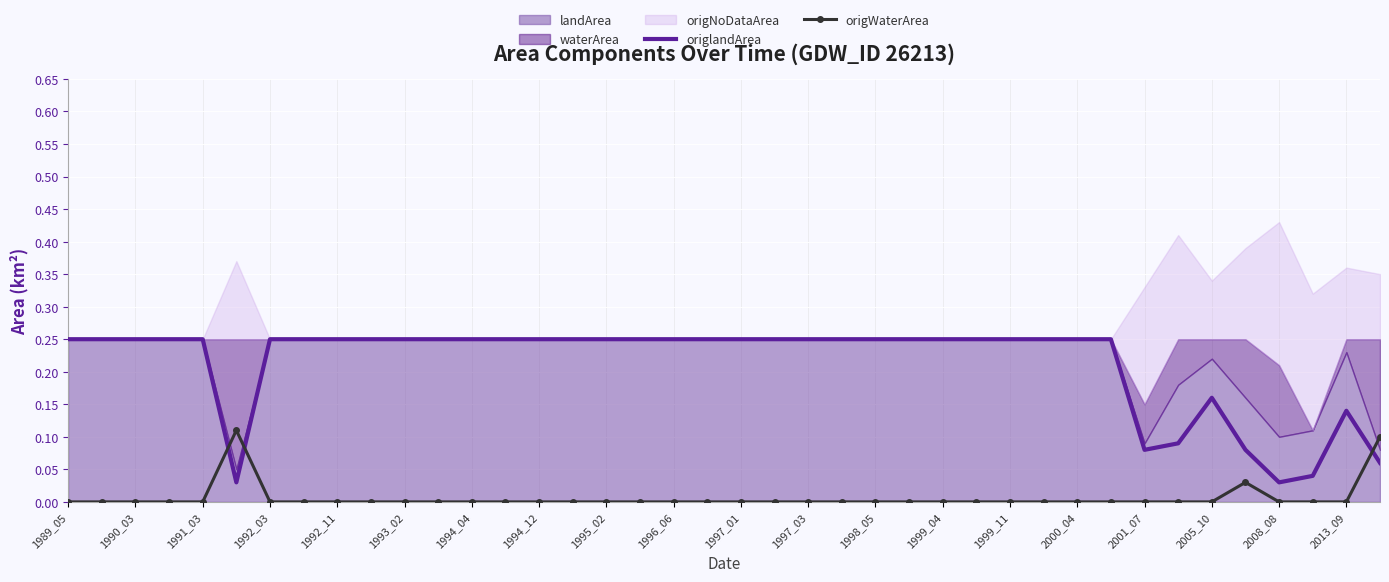

The value of origWaterArea at 2008_08 is 0.0. True or false?

True